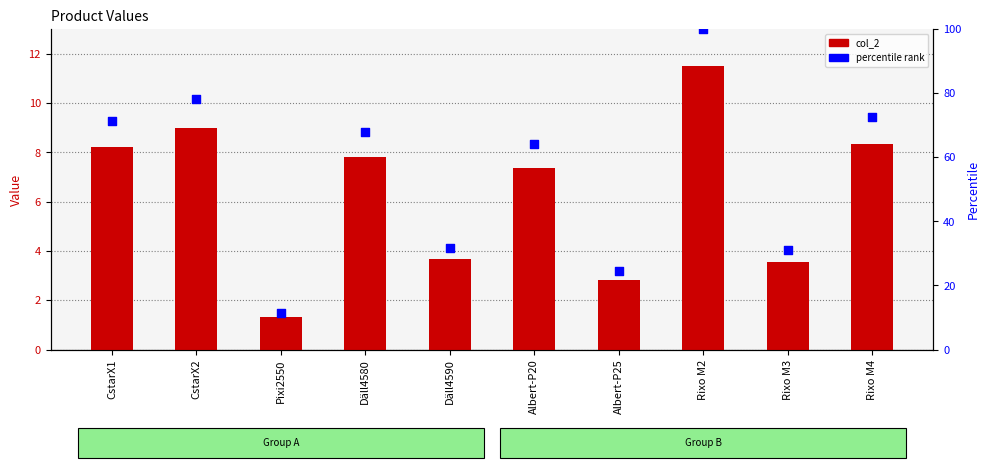

Which series contains the lowest Y value?

col_2